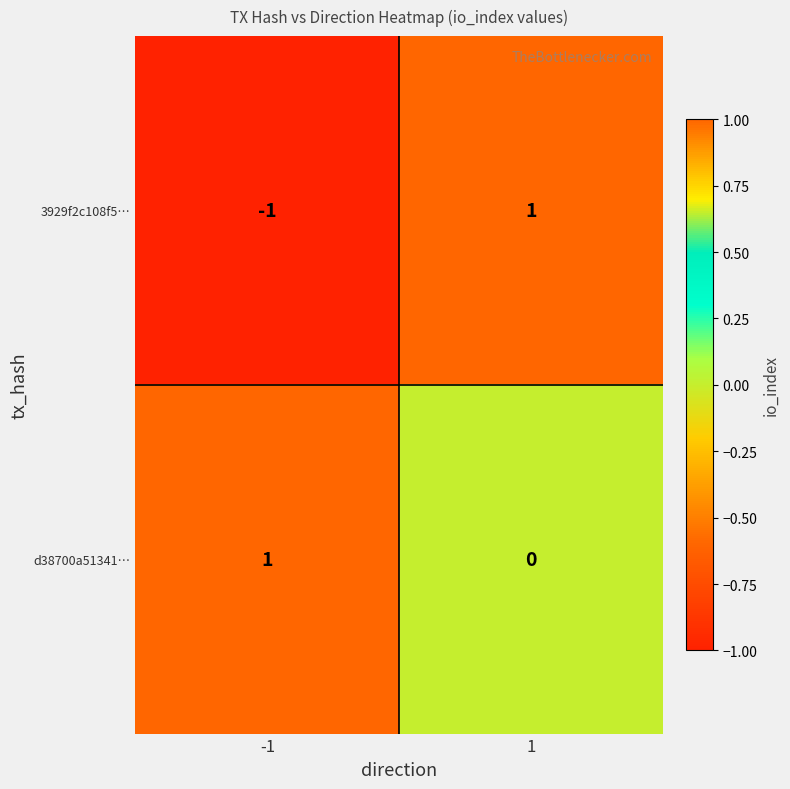

Is it true that 3929f2c108f5… equals -1 at -1?

True